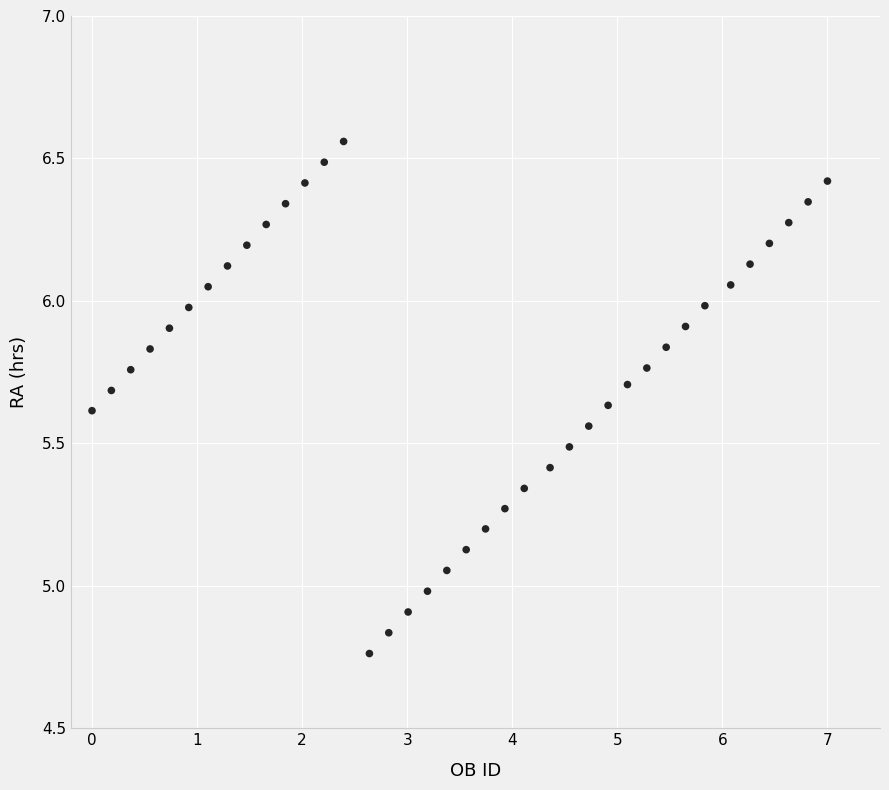

What is the range of Y values (max minus min)?

1.8